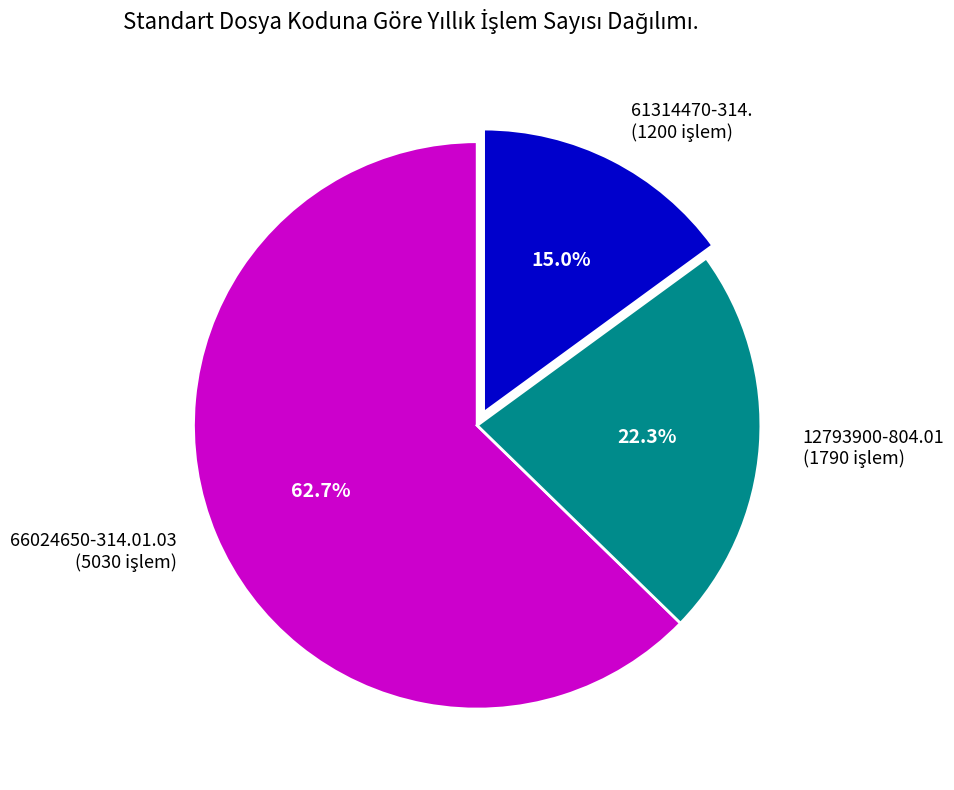

Is there a majority slice in this chart?

Yes